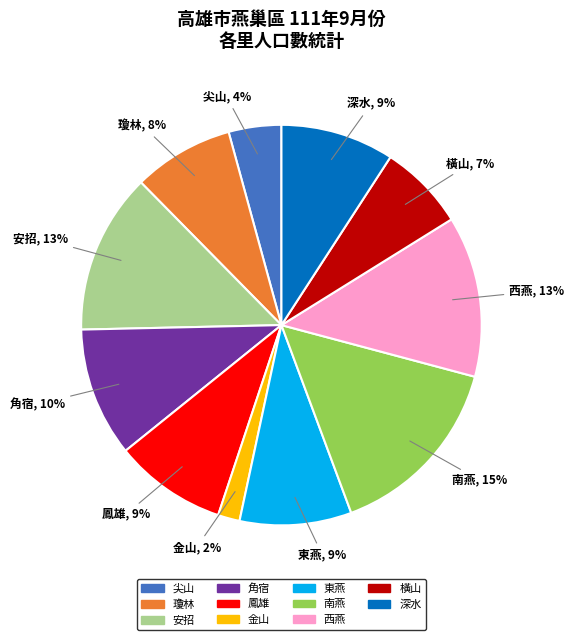

Between 瓊林 and 金山, which is larger?

瓊林